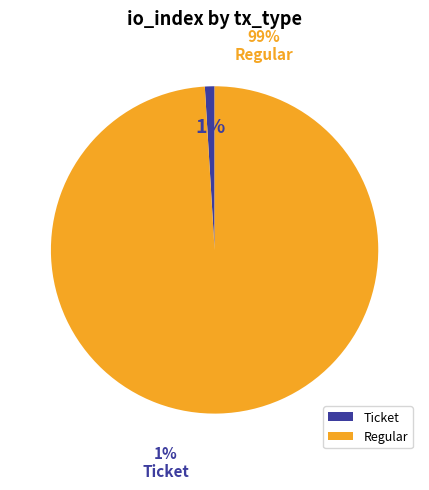

Which category has the biggest portion of the pie?

Regular